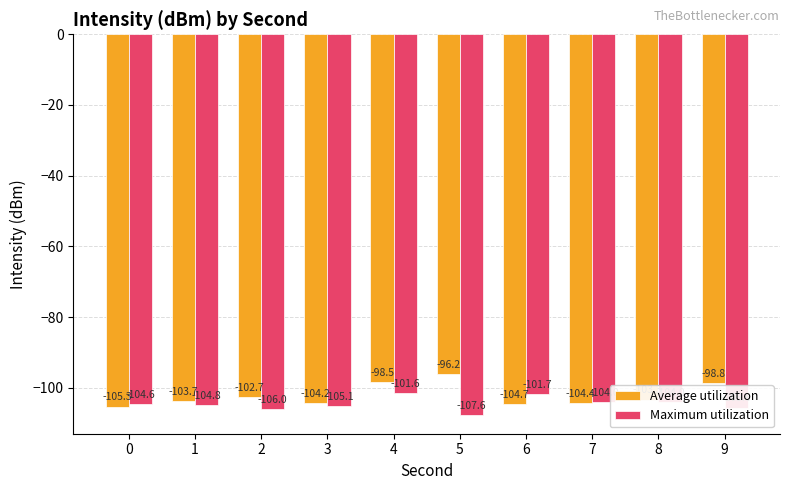

What is the smallest value displayed?

-107.6